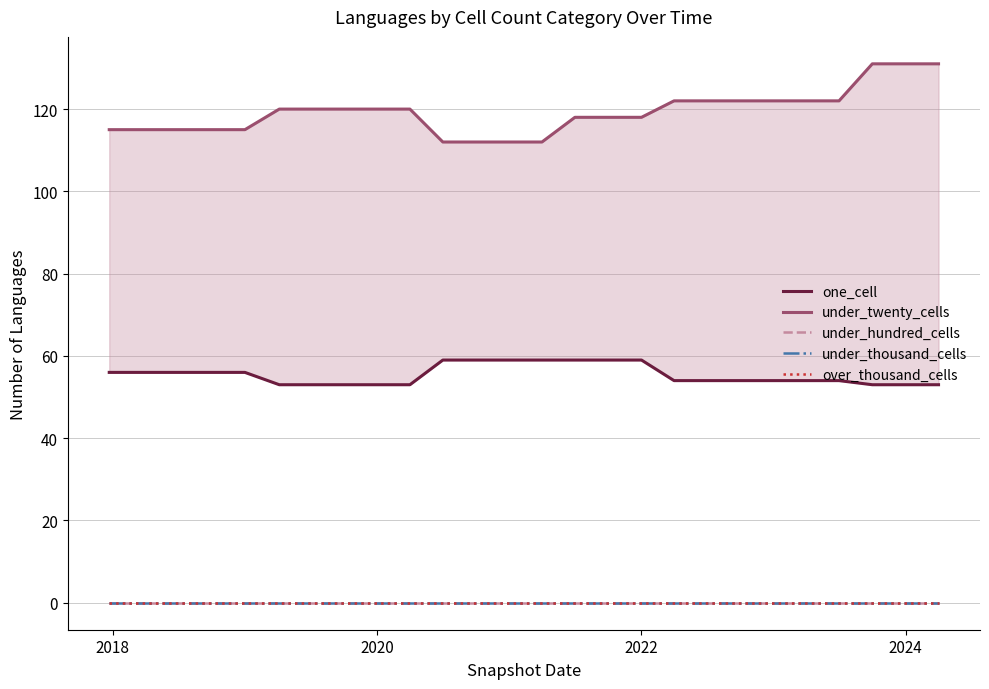

What is the maximum value for under_twenty_cells?

131